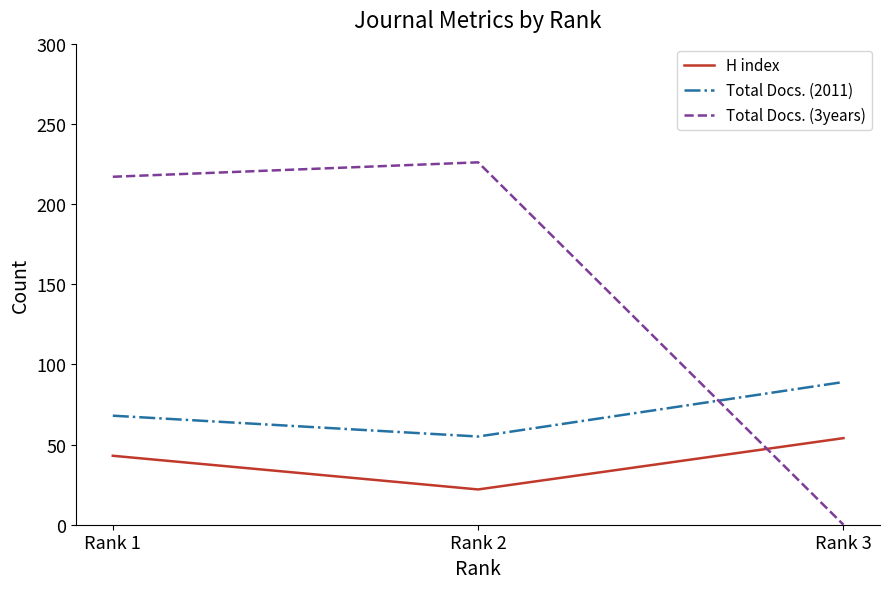

Reading left to right, list all the values displayed in this chart.

H index: 43	22	54
Total Docs. (2011): 68	55	89
Total Docs. (3years): 217	226	0